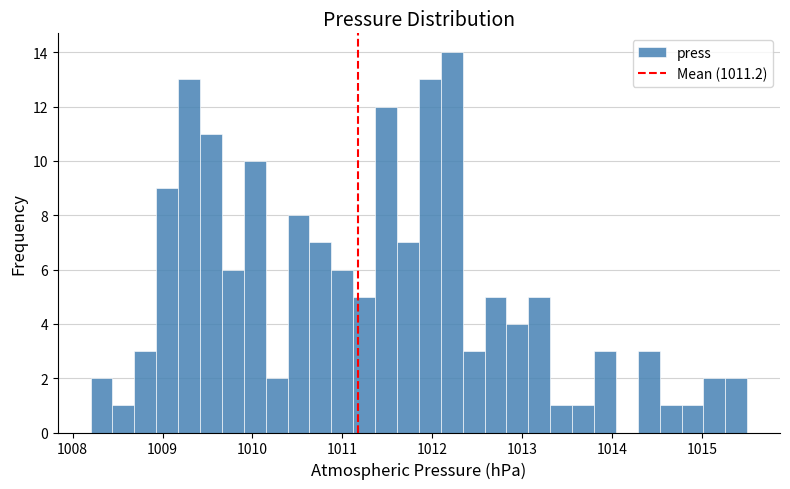

Around what value on the x-axis is the tallest bar? Give the approximate position of its centre, as read against the axis.

1012.2